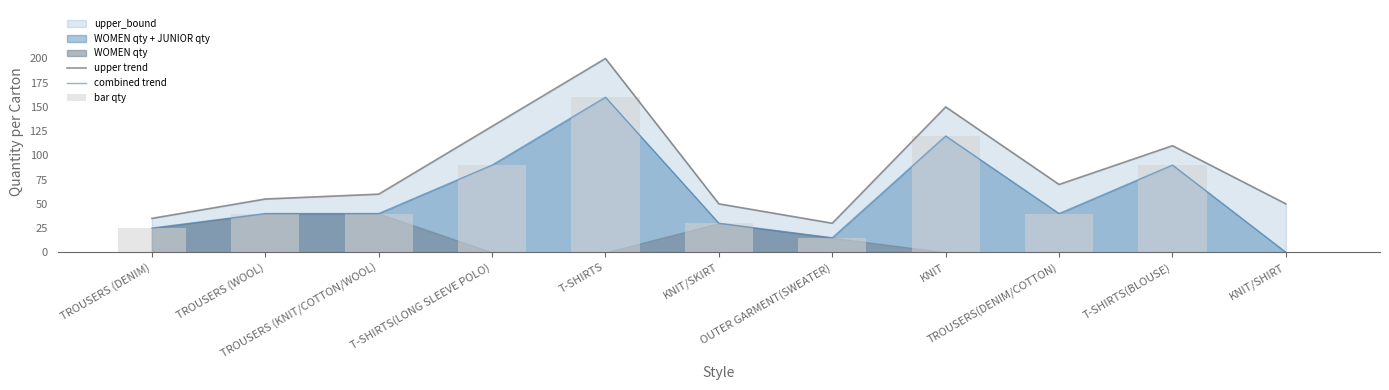

What is the highest value of the combined trend series?

160